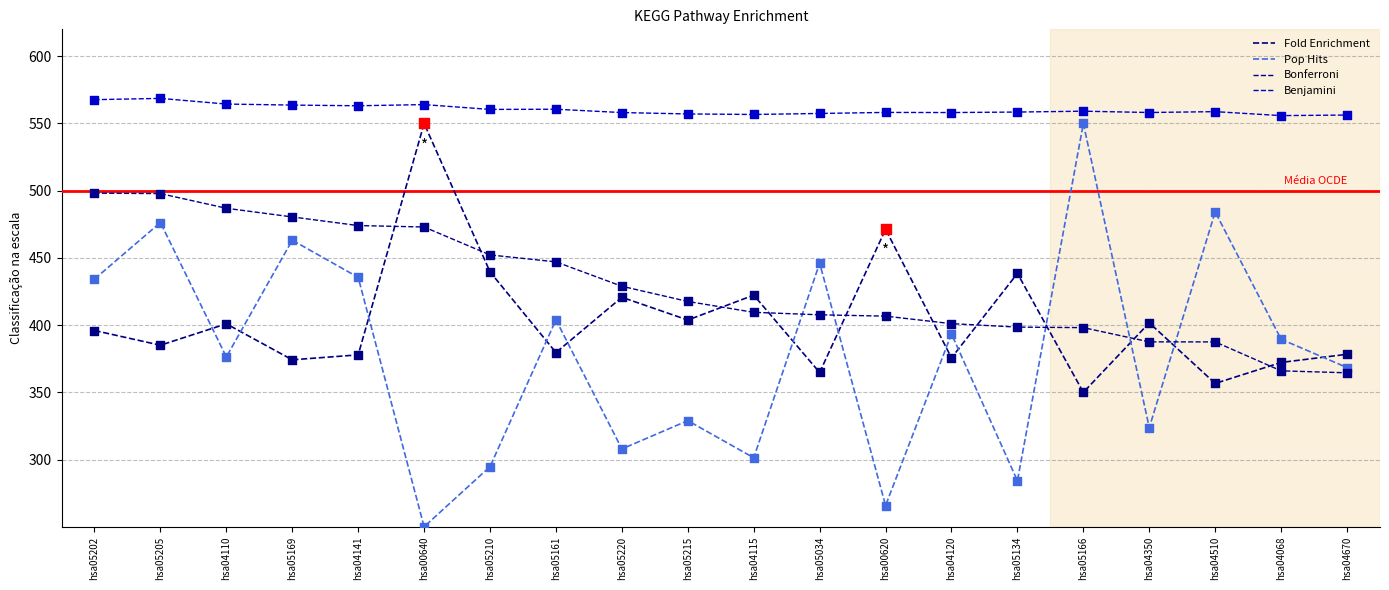

Does the chart have visible grid lines?

Yes